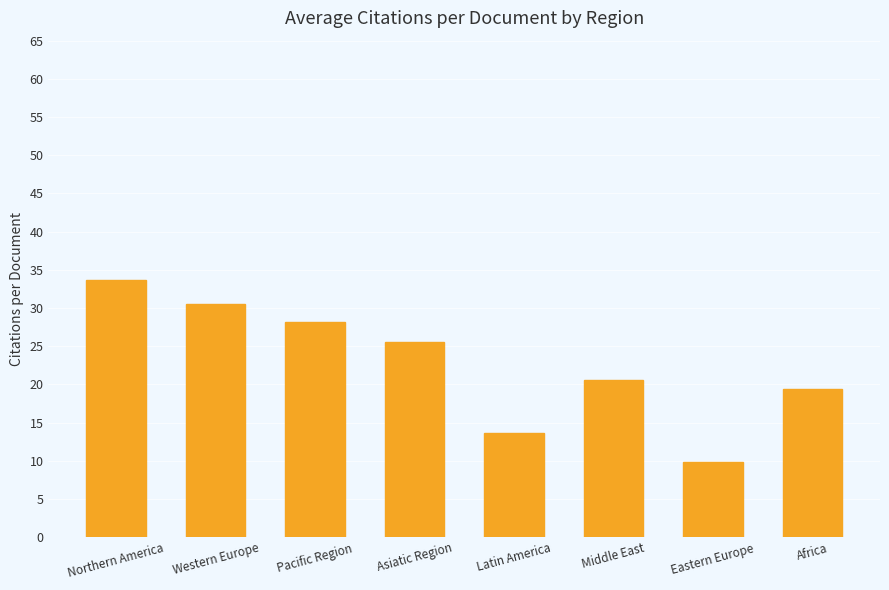

What is the greatest value displayed?

33.7